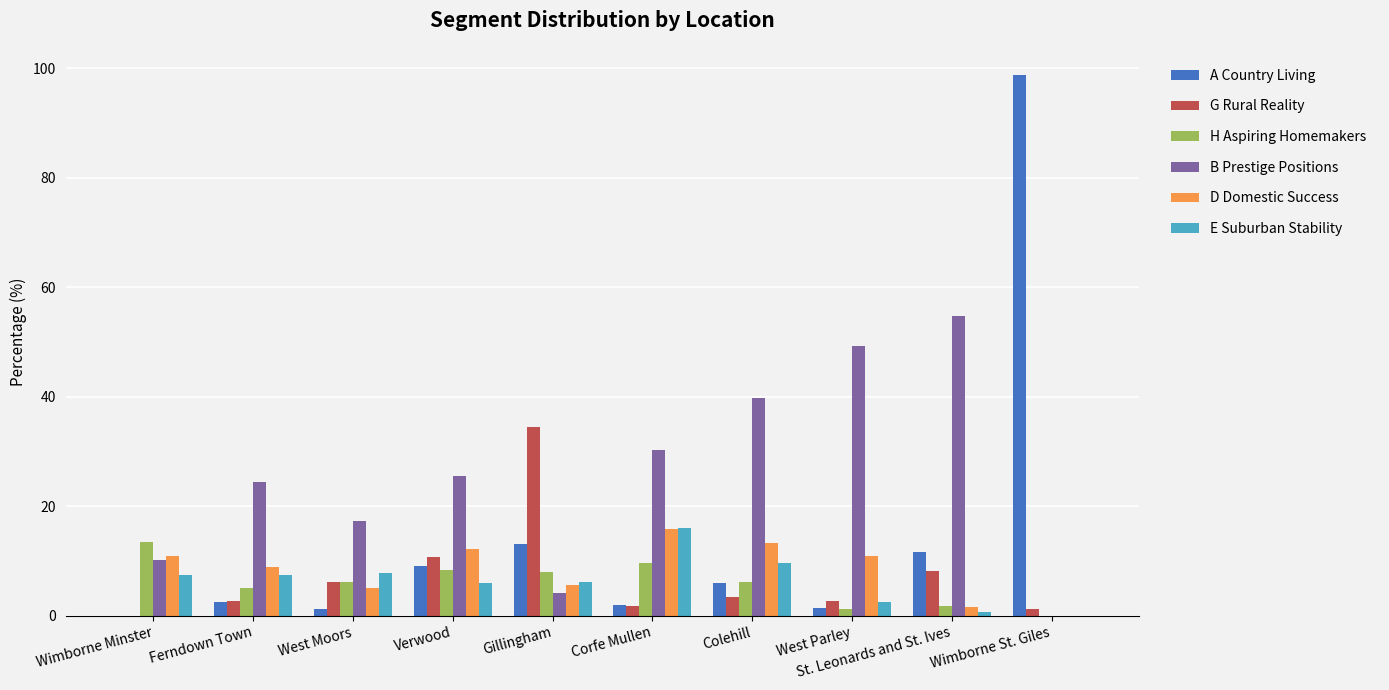

At which label does H Aspiring Homemakers first exceed 6?

Wimborne Minster